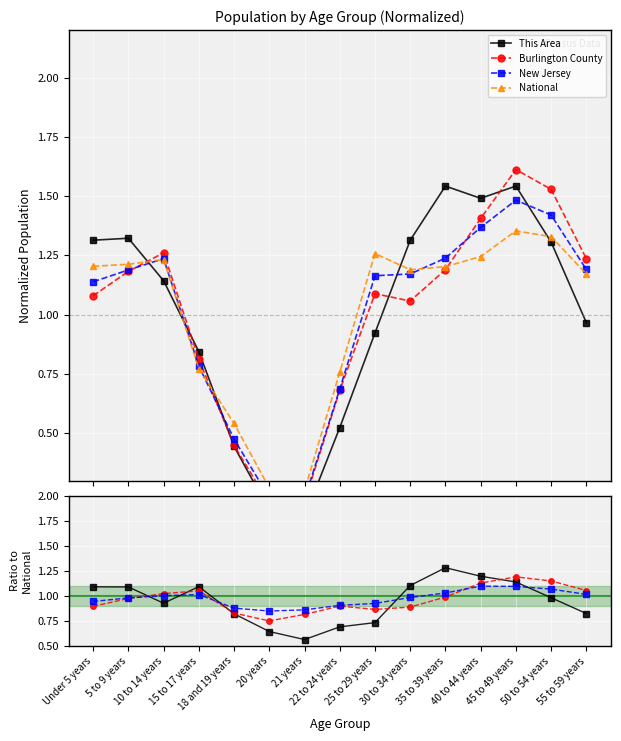

True or false: Burlington County has a value of 1.0 at 35 to 39 years.

True